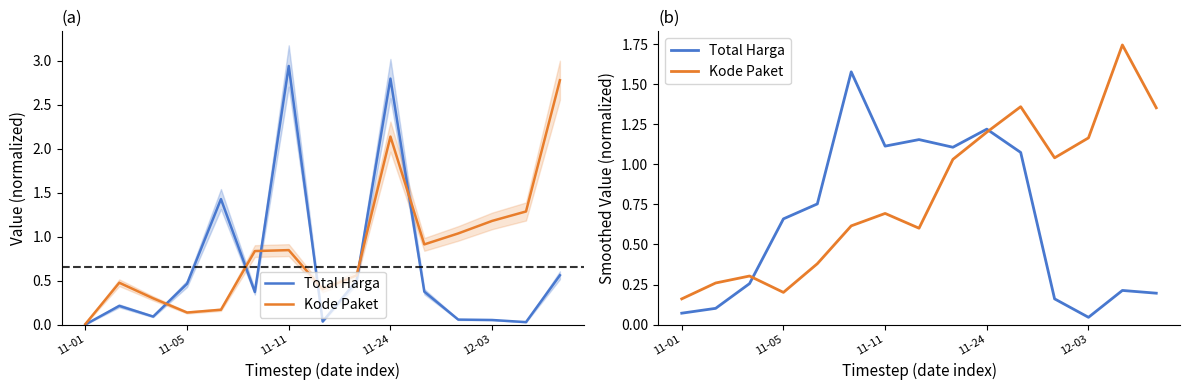

The Total Harga series shows 0.6 at 11-11. True or false?

False